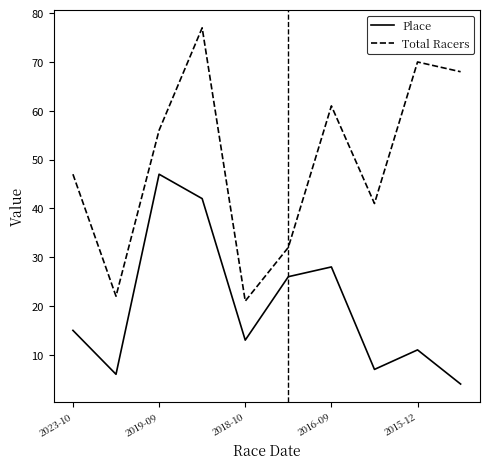

Which series has the widest spread of values?

Total Racers